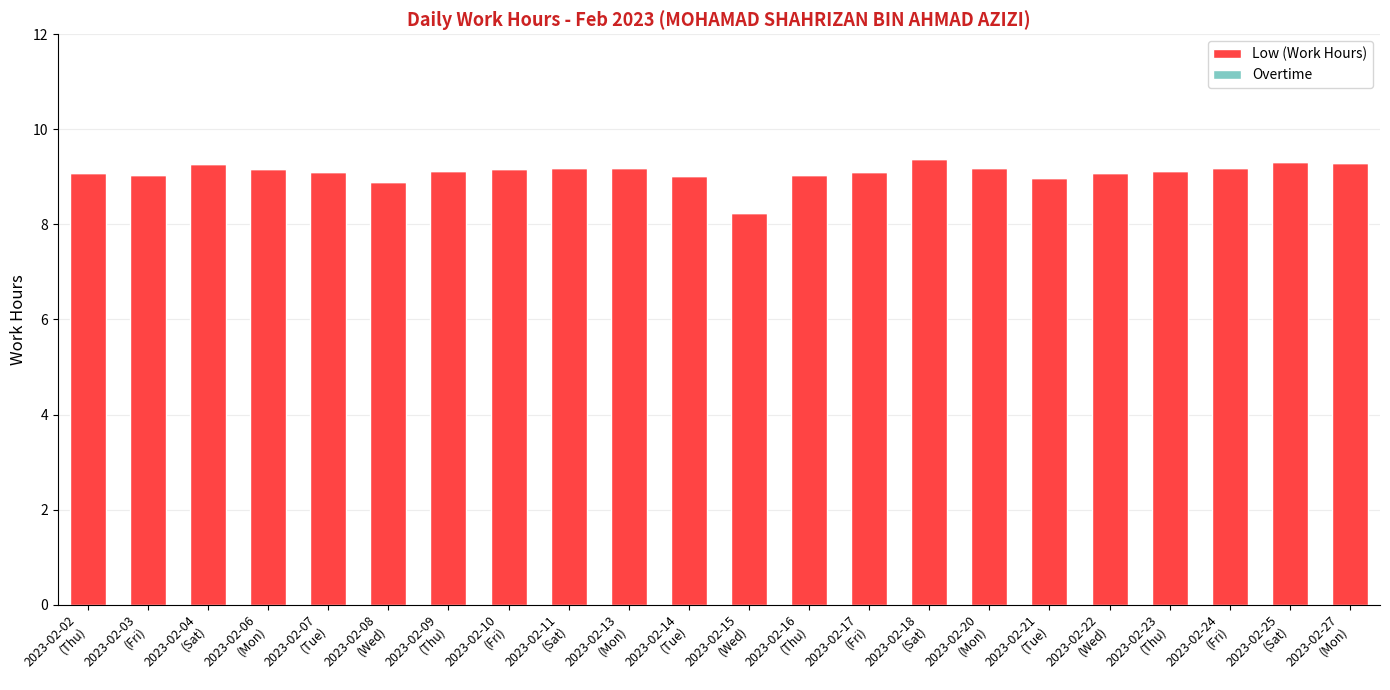

What is the sum of all values?

200.2